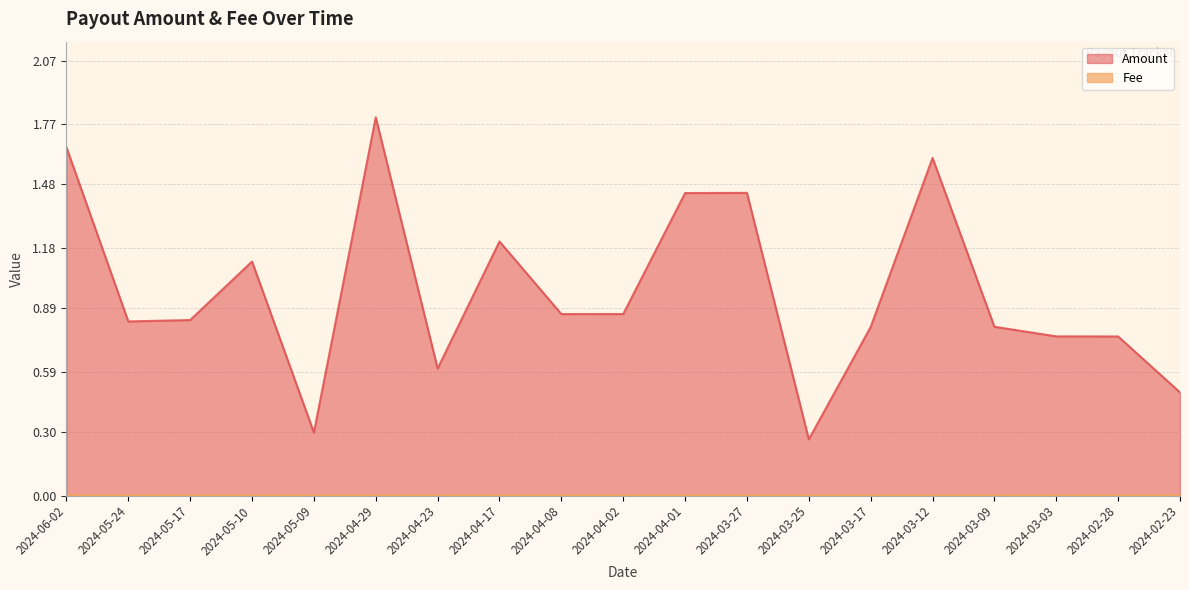

Reading left to right, transcribe all the data shown in this chart.

2024-06-02=1.7	2024-05-24=0.8	2024-05-17=0.8	2024-05-10=1.1	2024-05-09=0.3	2024-04-29=1.8	2024-04-23=0.6	2024-04-17=1.2	2024-04-08=0.9	2024-04-02=0.9	2024-04-01=1.4	2024-03-27=1.4	2024-03-25=0.3	2024-03-17=0.8	2024-03-12=1.6	2024-03-09=0.8	2024-03-03=0.8	2024-02-28=0.8	2024-02-23=0.5